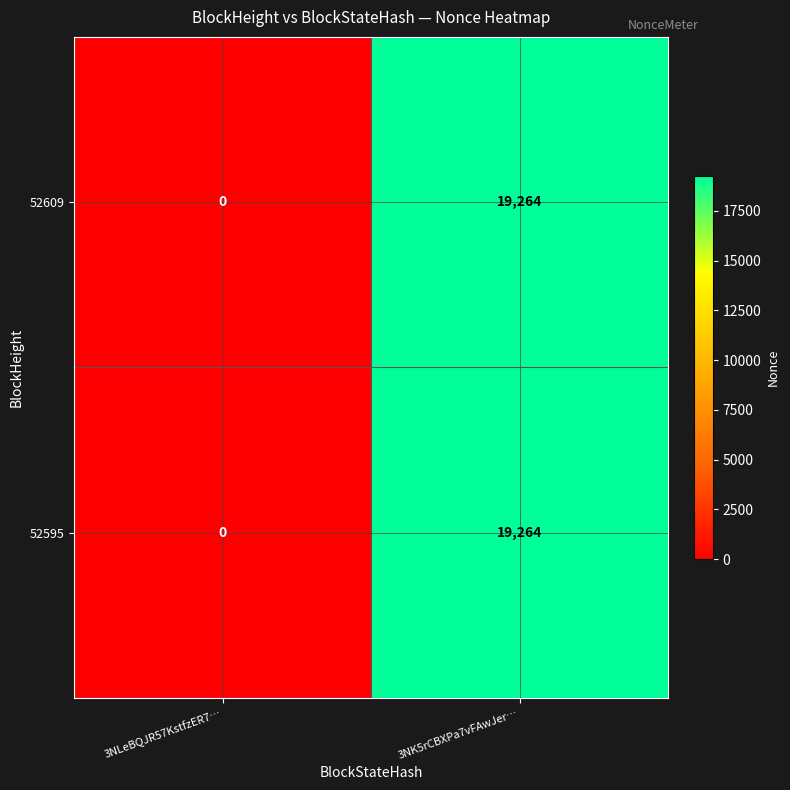

What is the greatest value displayed?

19264